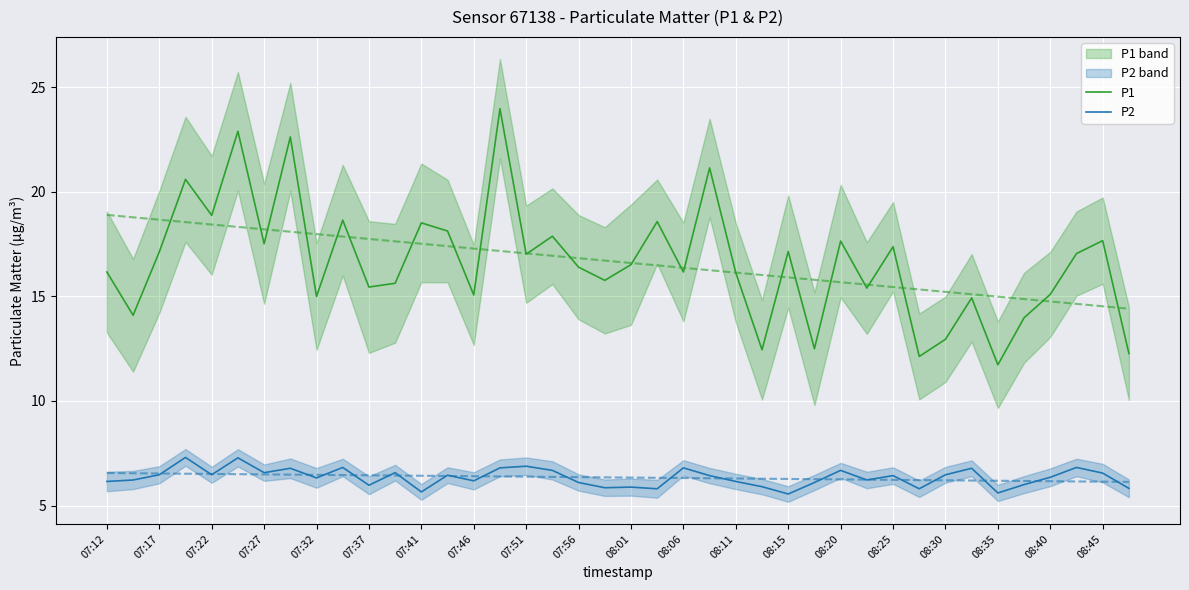

What is the highest value of the P1 series?

24.0